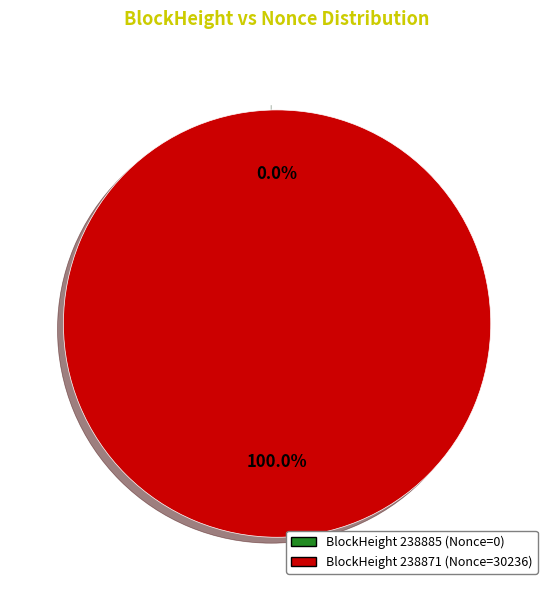

Is it true that 238885 is 1% of the pie?

False